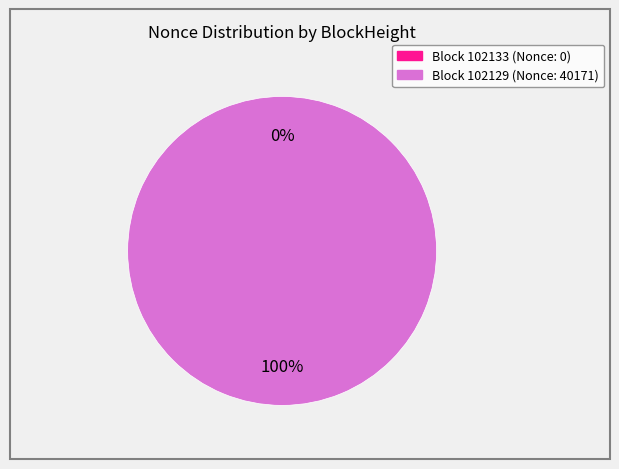

To the nearest percent, what is the combined percentage of 102133 and 102129?

100%